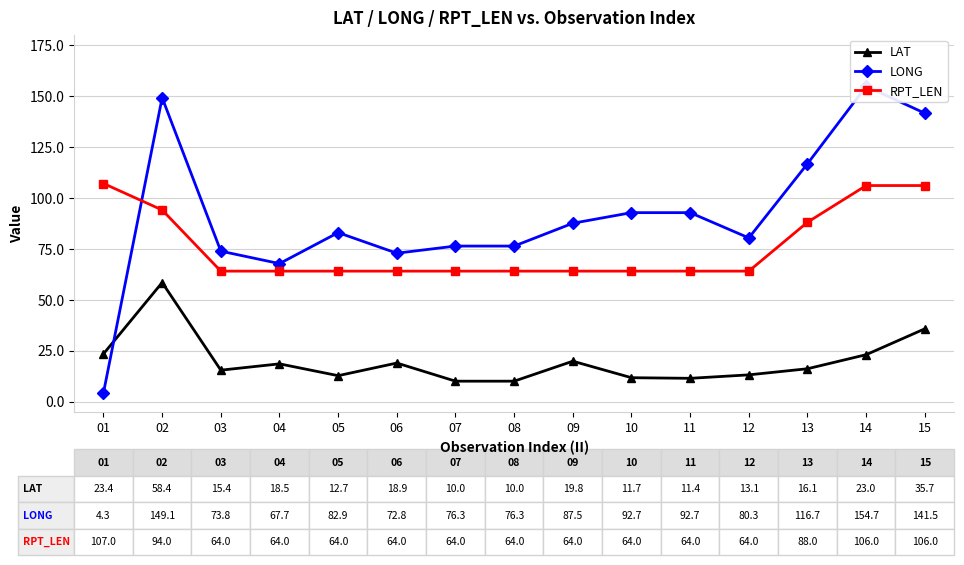

Does the chart have visible grid lines?

Yes